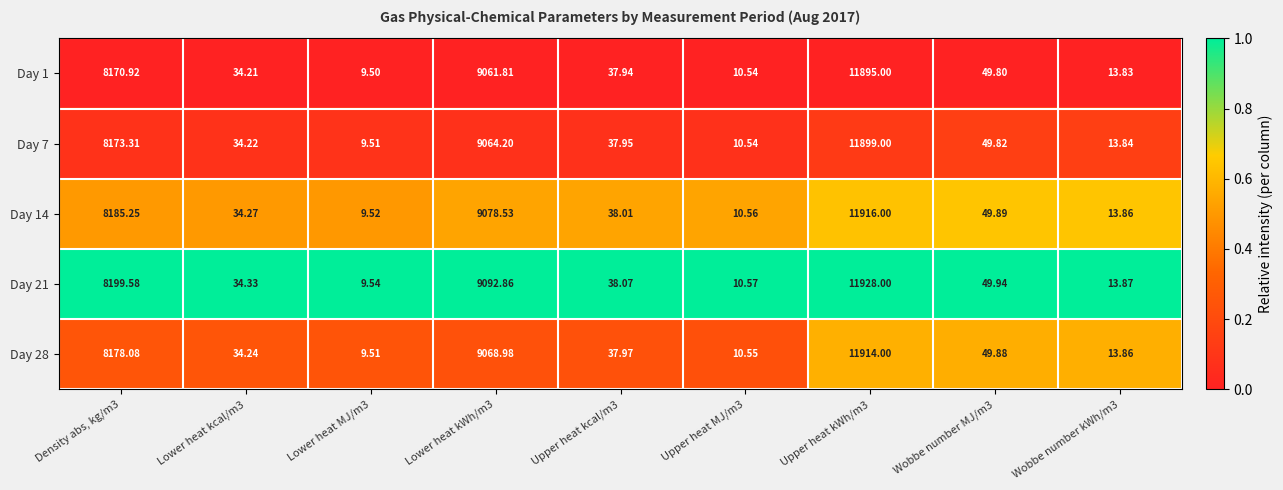

Which label corresponds to the largest value in the chart?

Upper heat kWh/m3